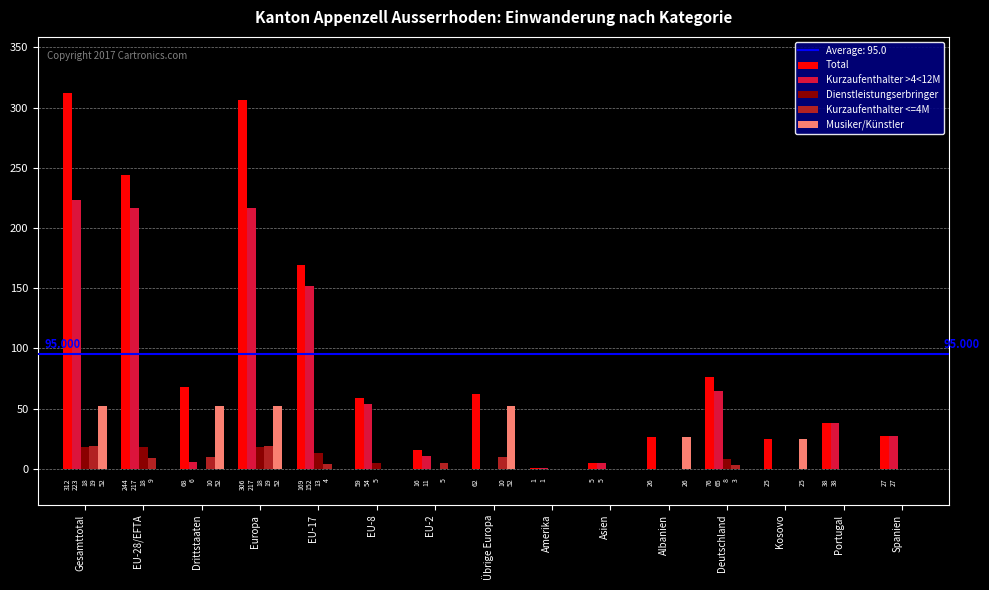

What is the spread (max minus min) of values at EU-2?

16